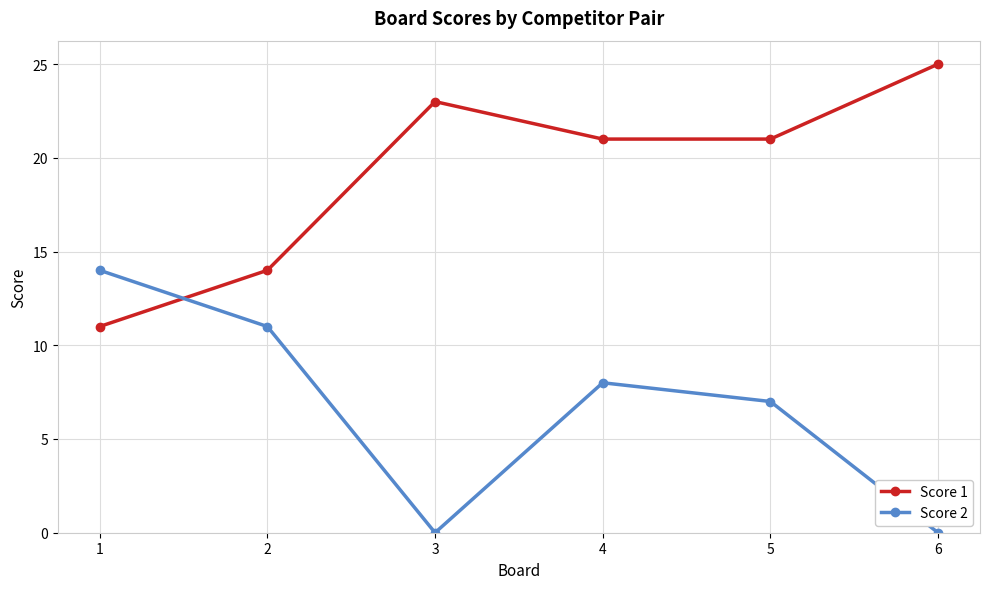

Is the value of Score 1 at 3 greater than the value of Score 2 at 2?

Yes